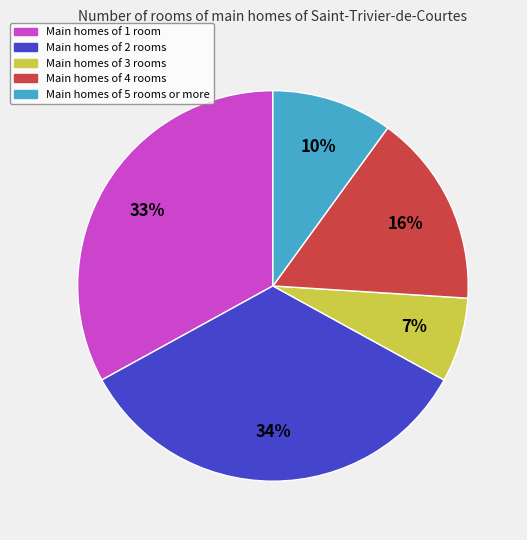

How many slices are in this pie chart?

5